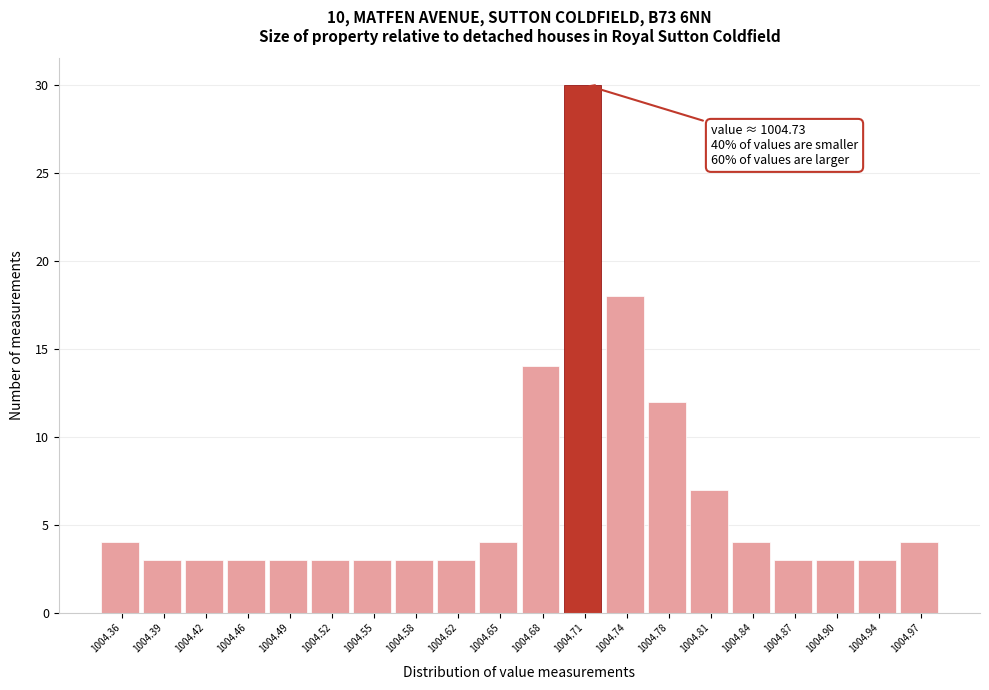

Reading left to right, list all the values displayed in this chart.

4	3	3	3	3	3	3	3	3	4	14	30	18	12	7	4	3	3	3	4